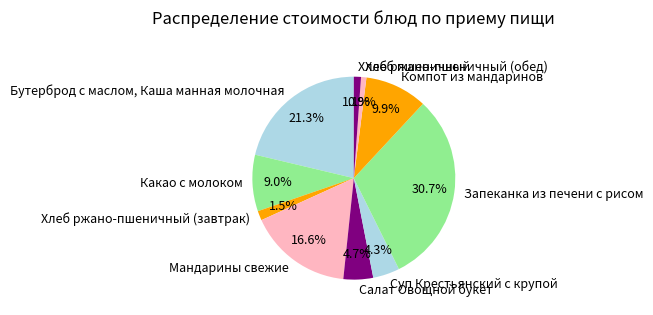

To the nearest percent, what portion does Запеканка из печени с рисом represent?

31%